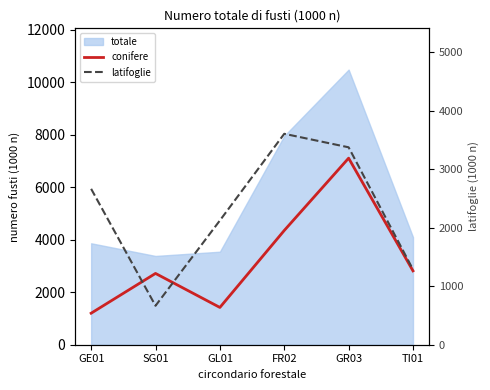

What is the value of the latifoglie point at the 4th from the left?

3606